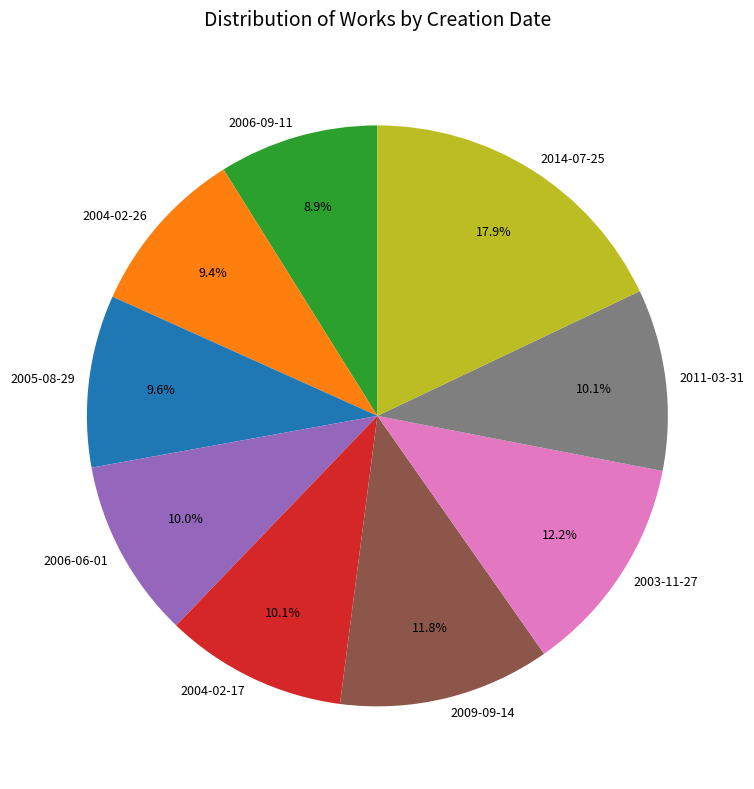

Which slice is the largest?

2014-07-25